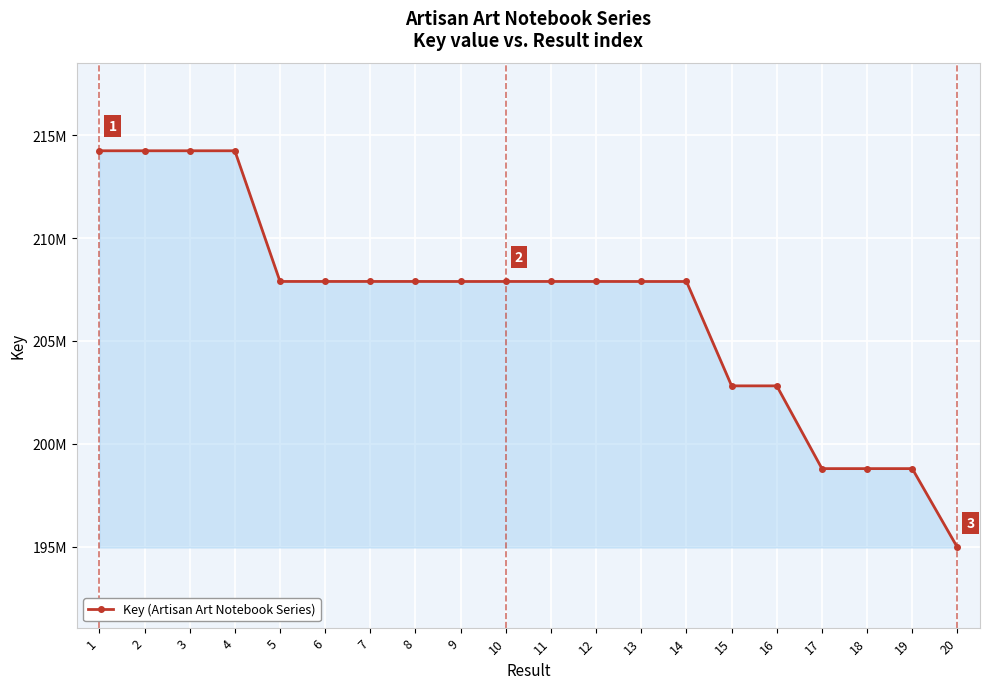

At which category does the data reach its first local peak?

2